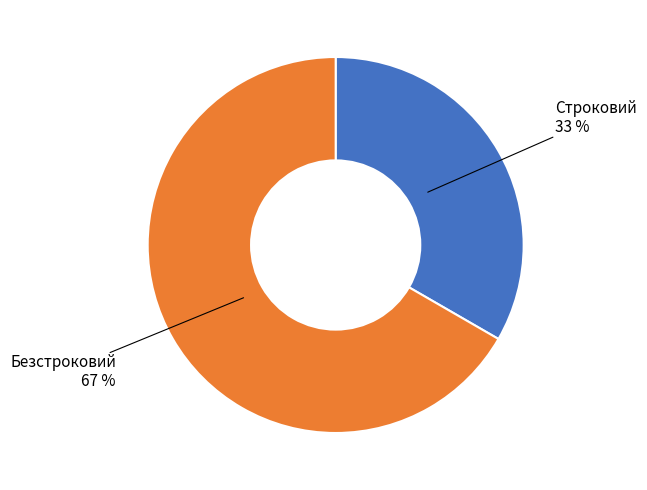

Is there a majority slice in this chart?

Yes